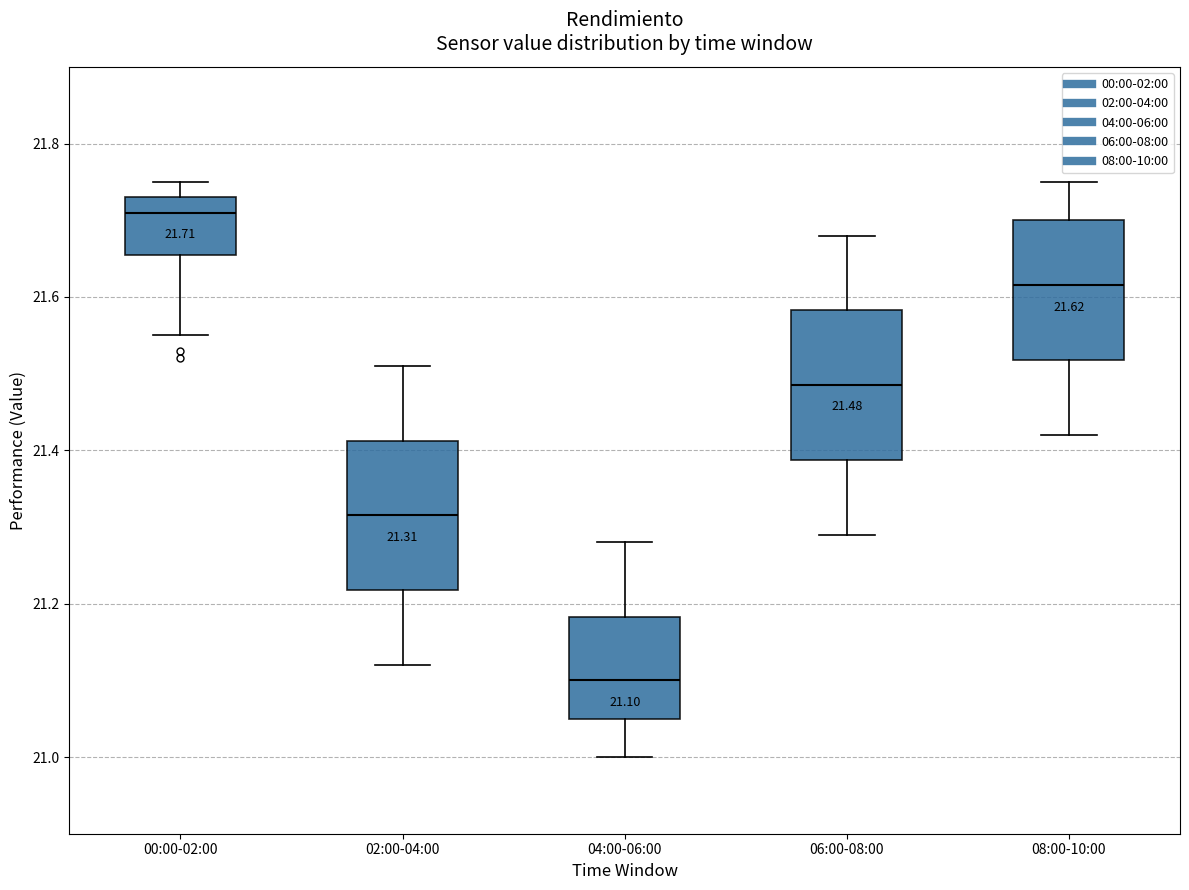

Which box has the highest median line?

00:00-02:00